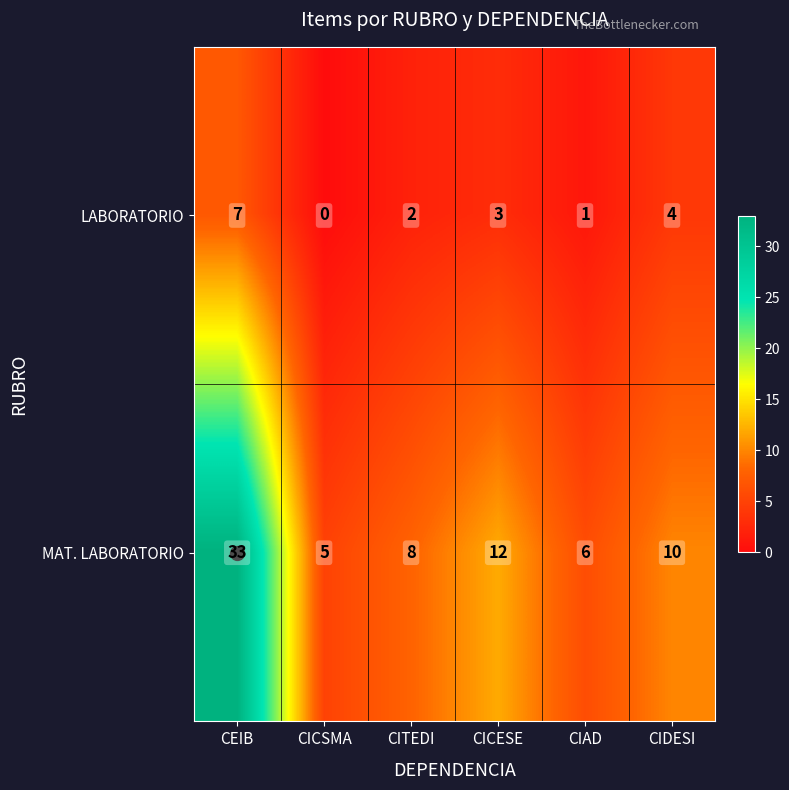

What is the average value of the MAT. LABORATORIO series?

12